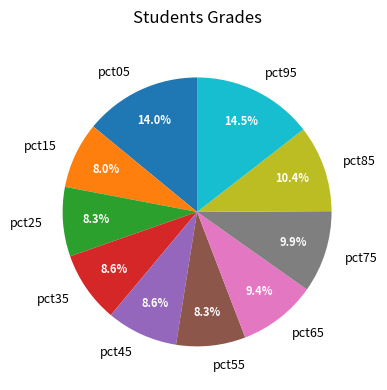

Is there any slice that represents more than half of the pie?

No